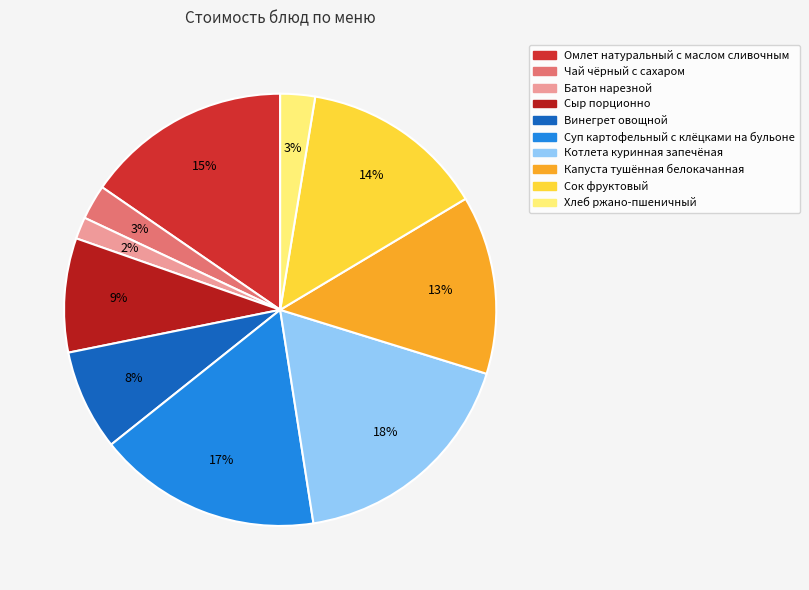

To the nearest percent, what percentage of the pie is Омлет натуральный с маслом сливочным?

15%